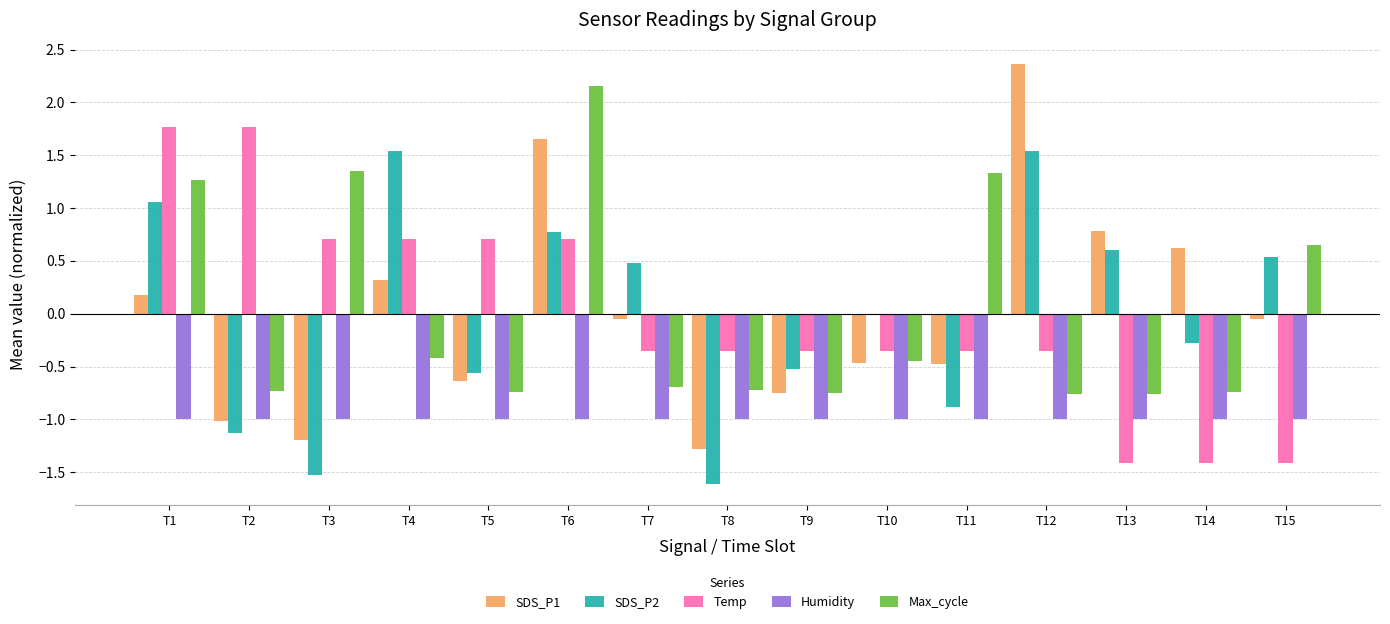

What is the greatest value displayed?

2.4